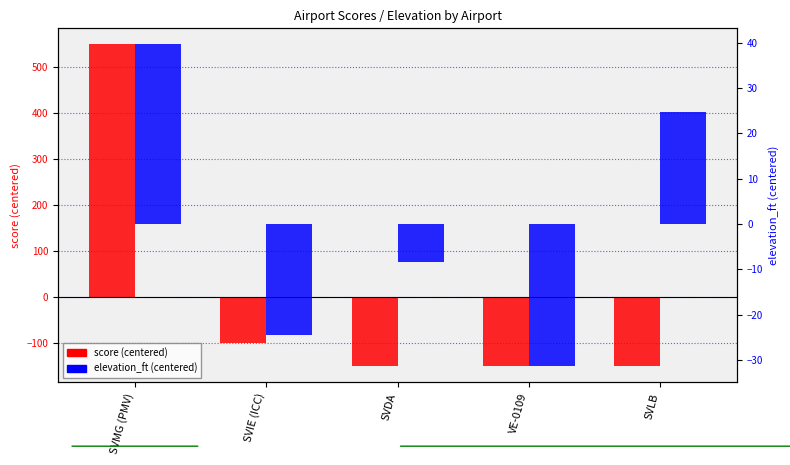

List the labels in order of score (centered) value, smallest first.

SVDA, VE-0109, SVLB, SVIE (ICC), SVMG (PMV)